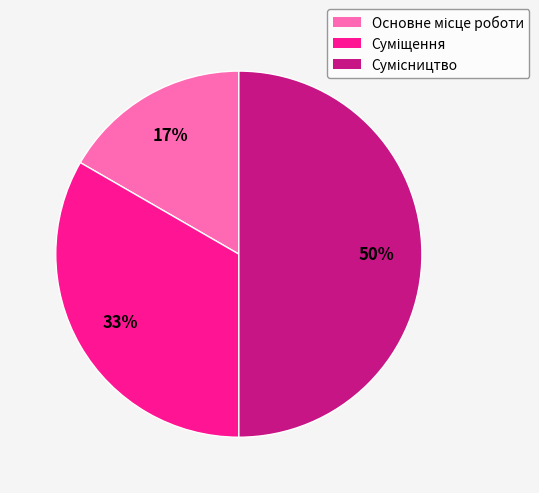

To the nearest percent, what is the average slice percentage?

33%